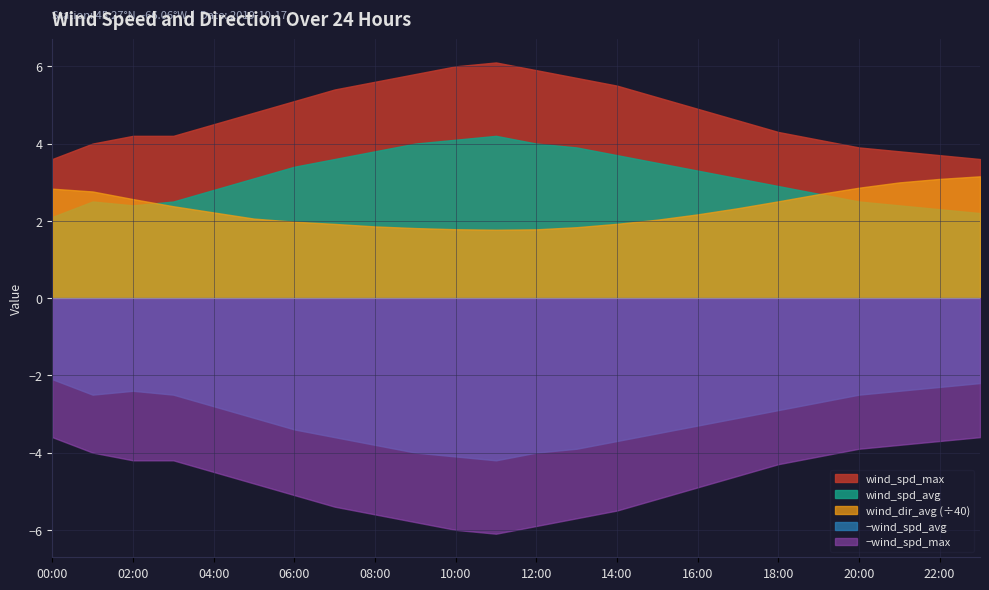

What is the value of the wind_spd_max point at the 19th from the left?

4.3